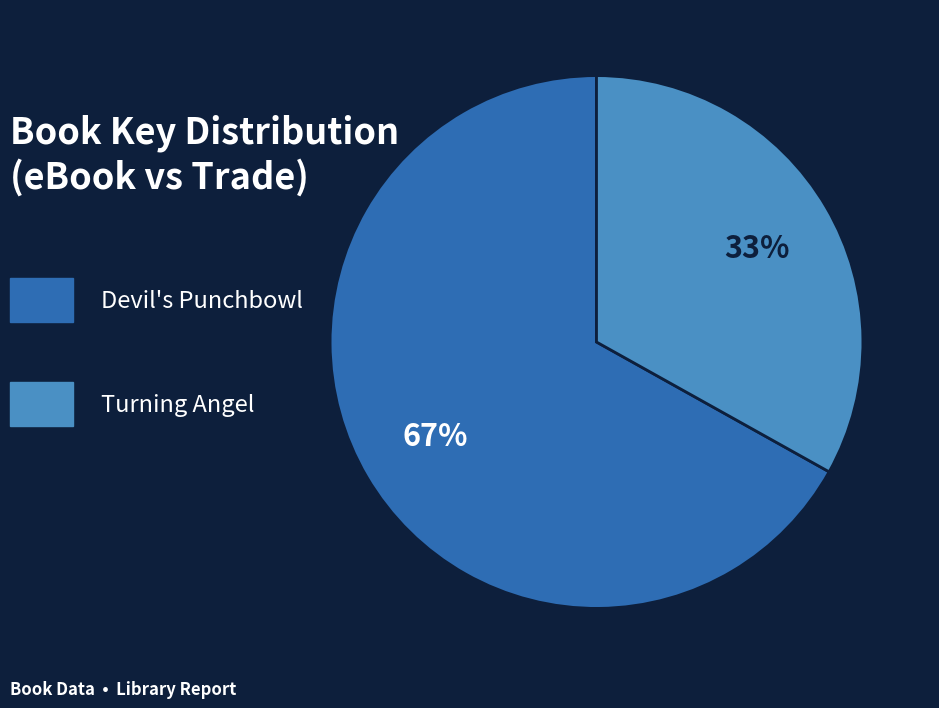

Is there any slice that represents more than half of the pie?

Yes